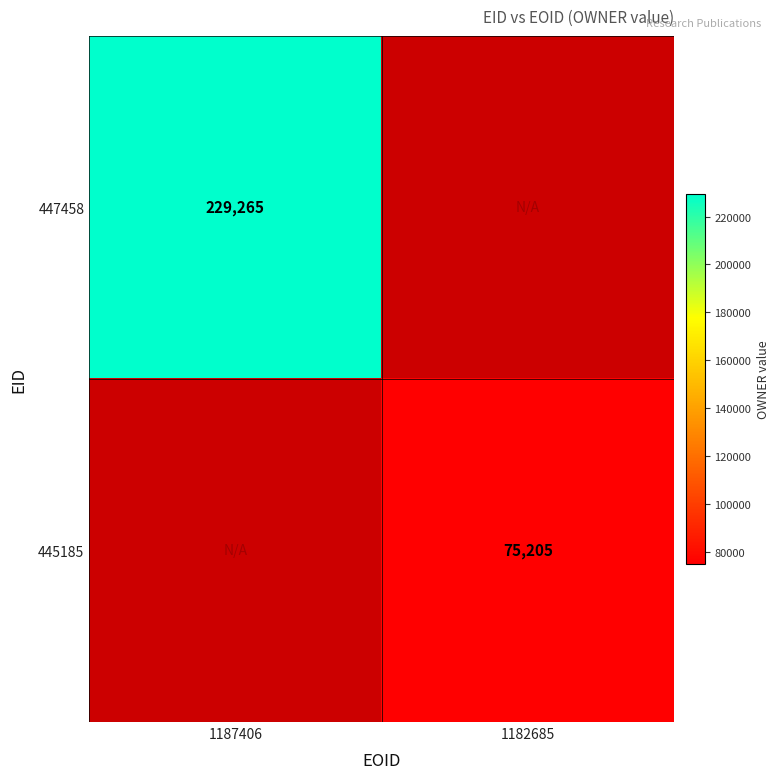

True or false: 447458 has a value of 147539 at 1187406.

False